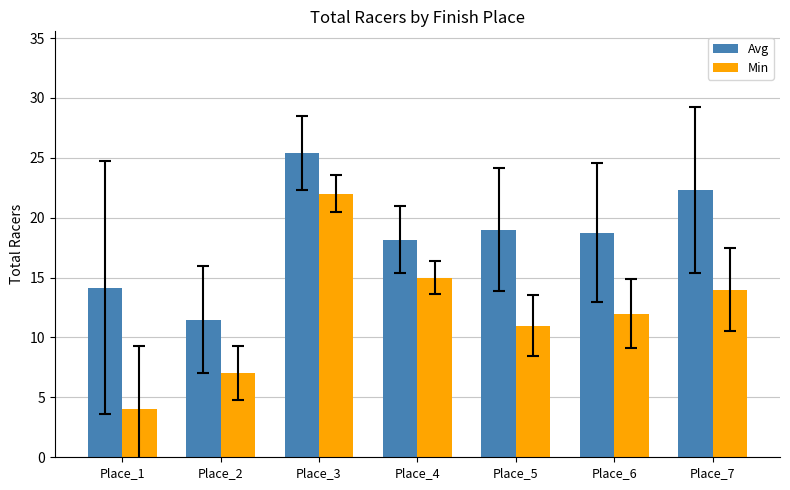

What is the greatest value displayed?

25.4